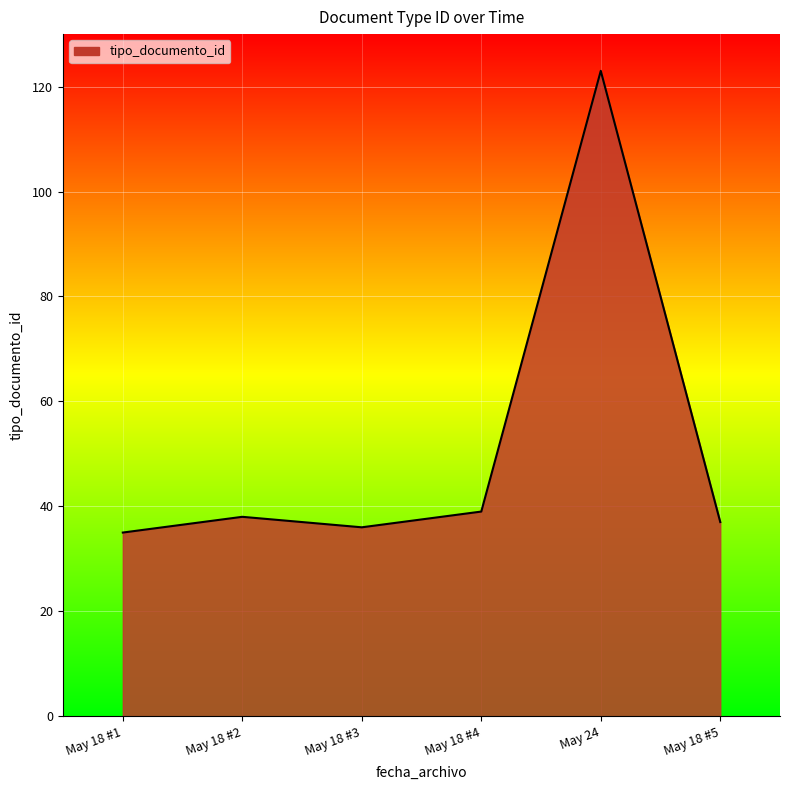

What is the ratio of the value at May 18 #2 to the value at May 18 #4?

1.0